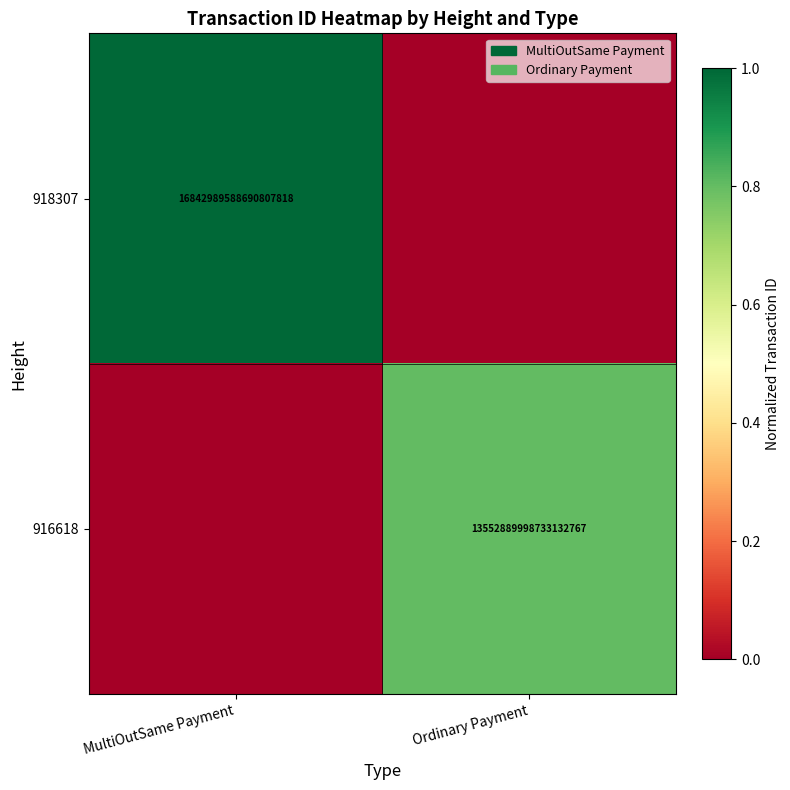

How many categories are shown in the chart?

2